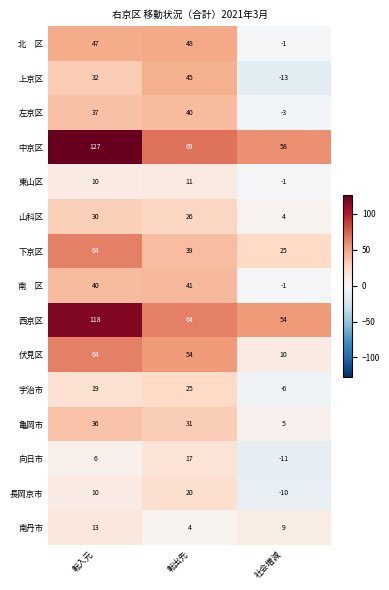

At which category does the chart reach its minimum across all series?

社会増減